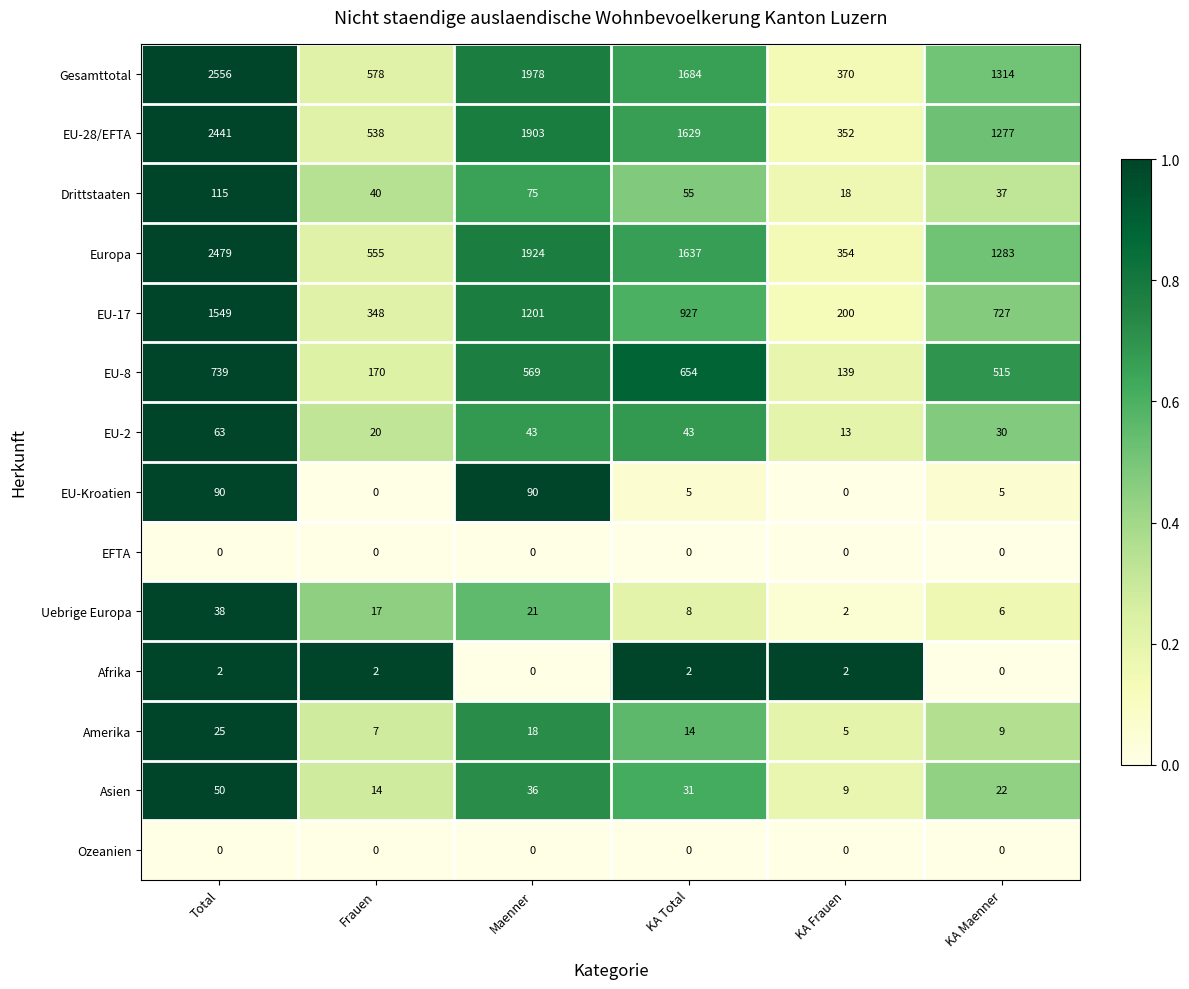

Count the number of data series in this chart.

14